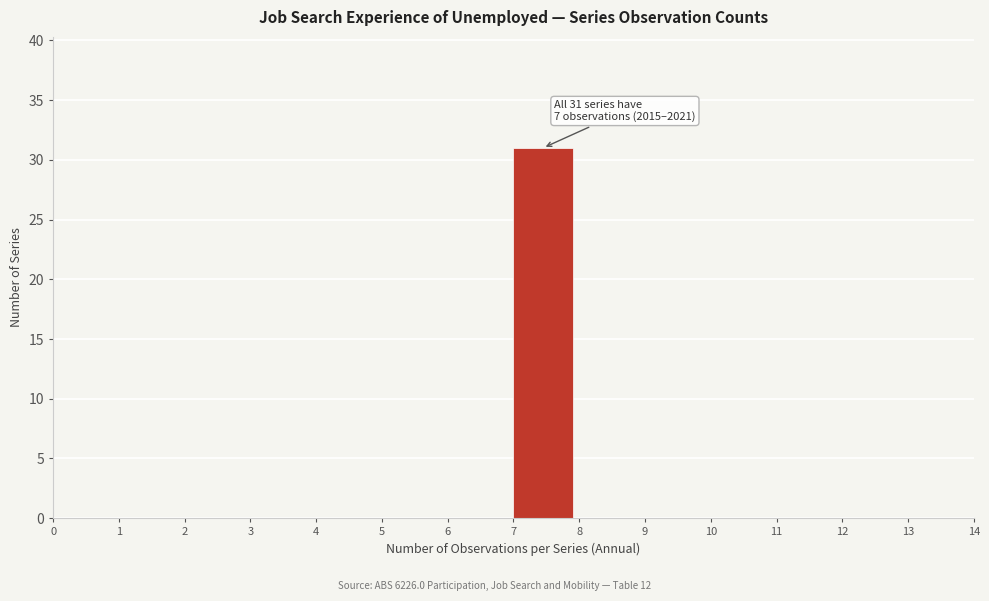

Which range on the x-axis has the tallest bar?

7 to 8